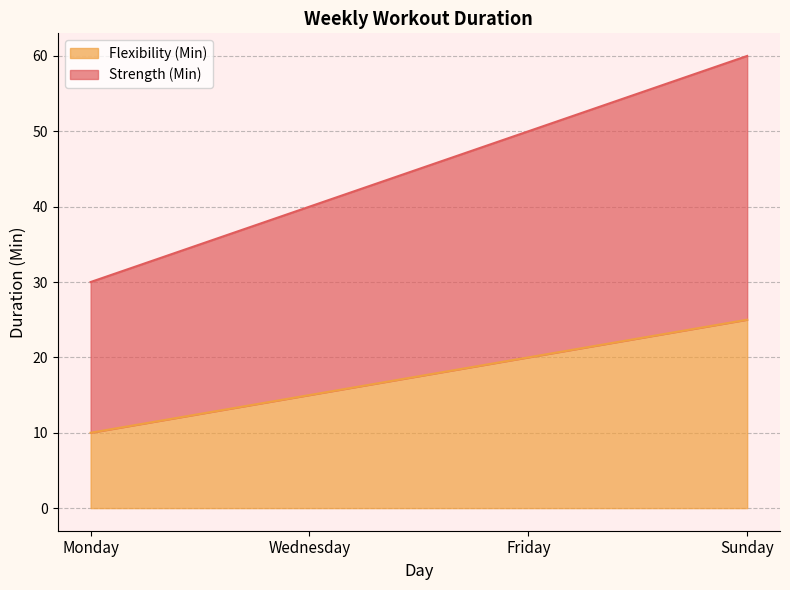

At which label is Flexibility (Min) closest to 17?

Wednesday